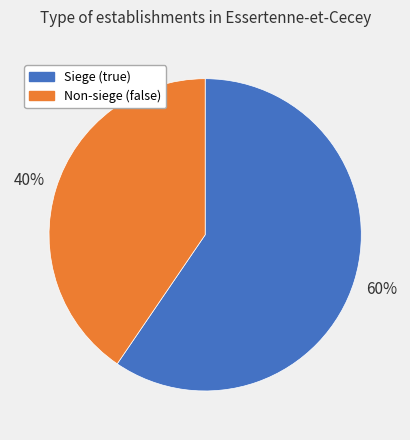

How many slices are in this pie chart?

2